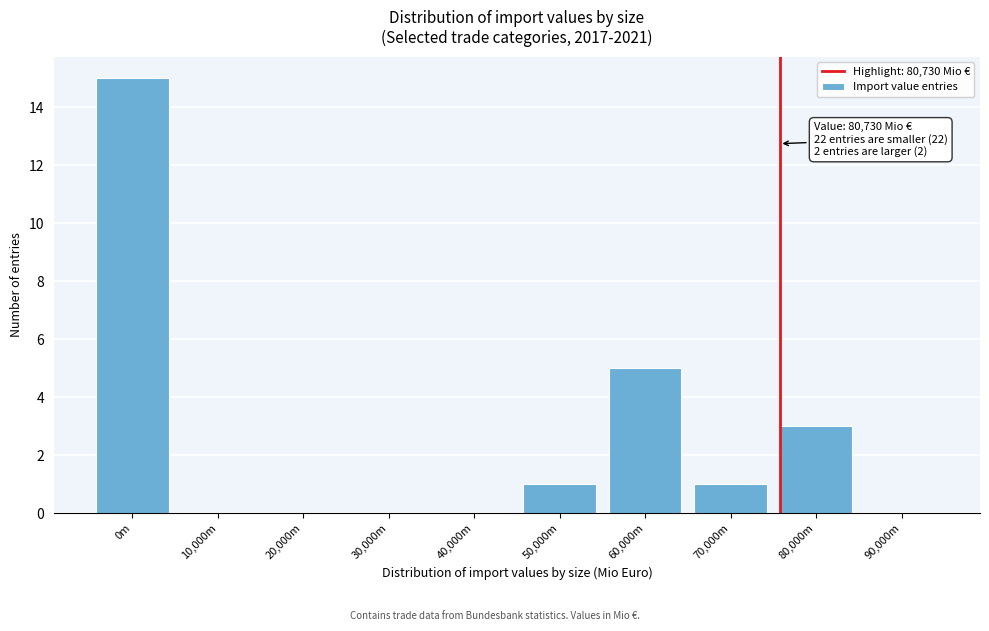

Reading left to right, list all the values displayed in this chart.

0m=15	10,000m=0	20,000m=0	30,000m=0	40,000m=0	50,000m=1	60,000m=5	70,000m=1	80,000m=3	90,000m=0